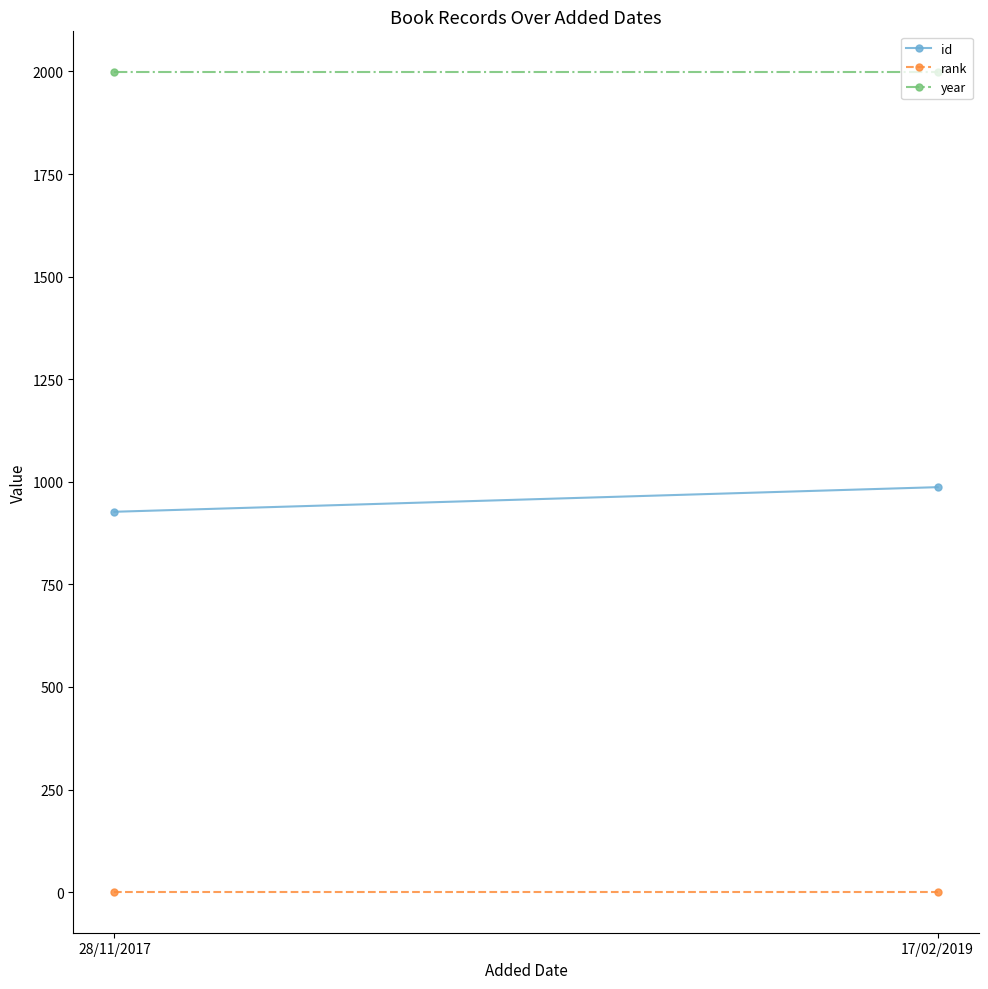

What is the average value of the rank series?

1